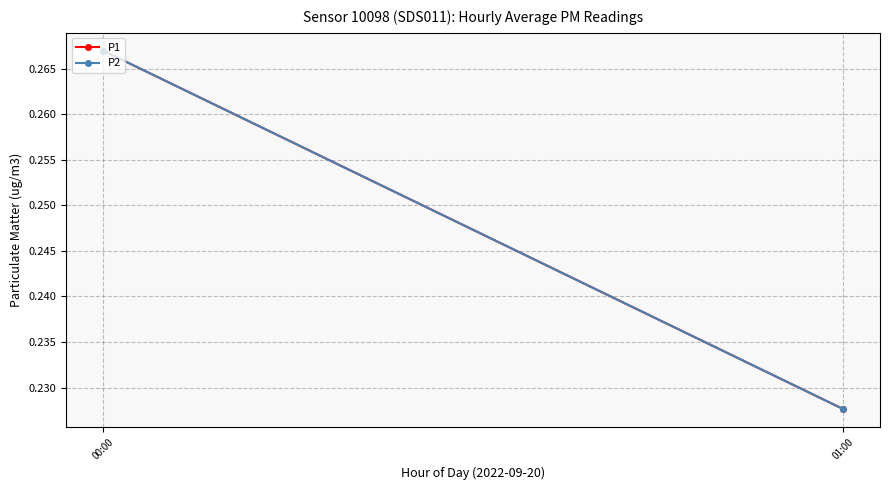

At which label is P2 closest to 0?

01:00